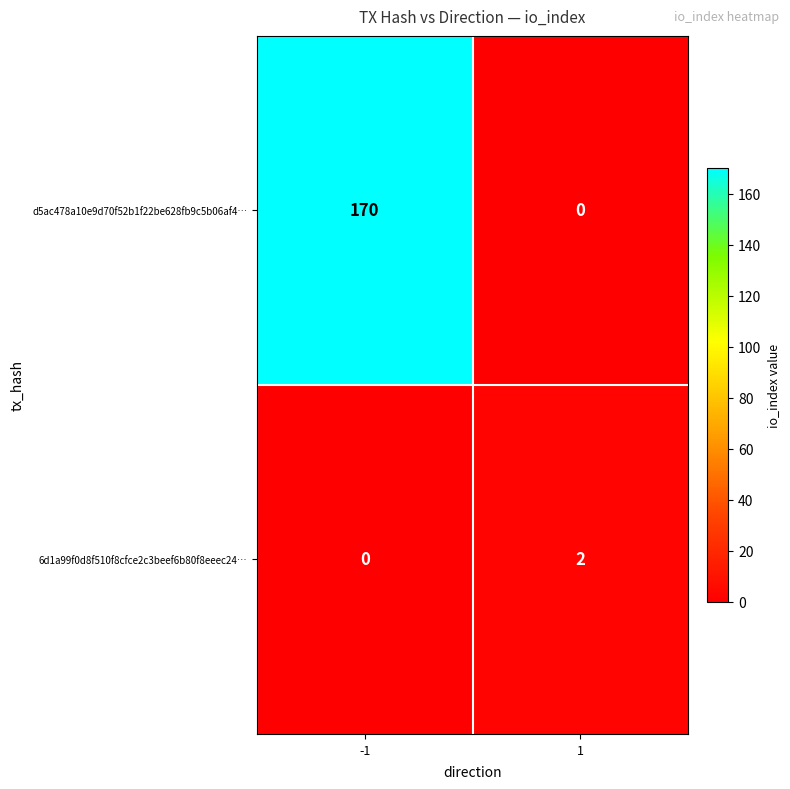

Reading left to right, what are all the values shown in this chart?

d5ac478a10e9d70f52b1f22be628fb9c5b06af4…: -1=170	1=0
6d1a99f0d8f510f8cfce2c3beef6b80f8eeec24…: -1=0	1=2